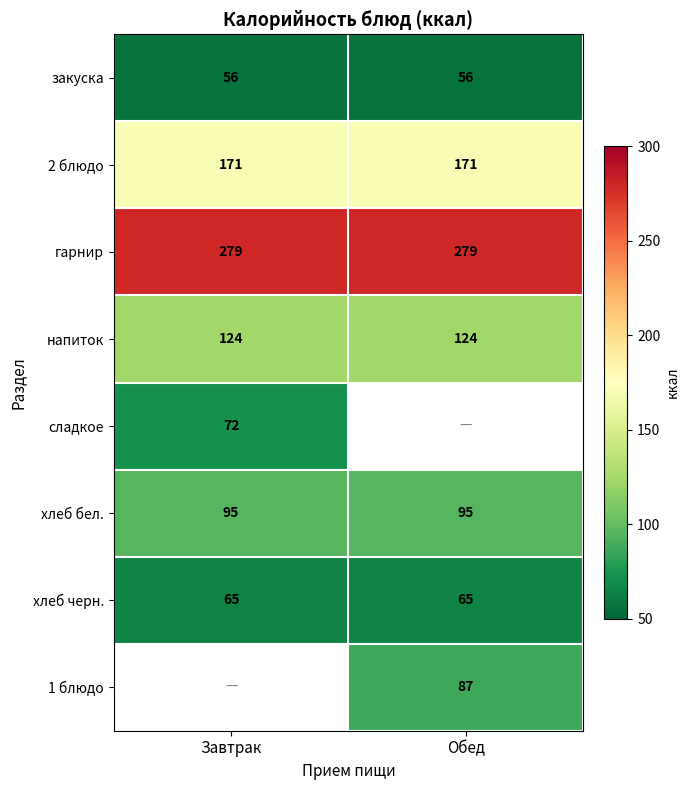

Is it true that хлеб черн. equals 65 at Обед?

True